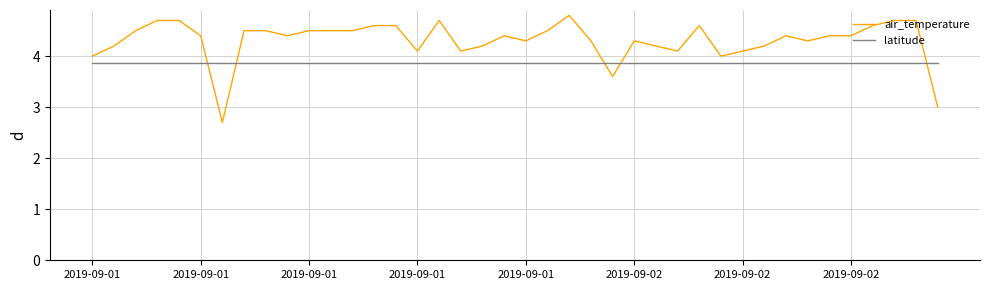

Which series has the widest spread of values?

air_temperature